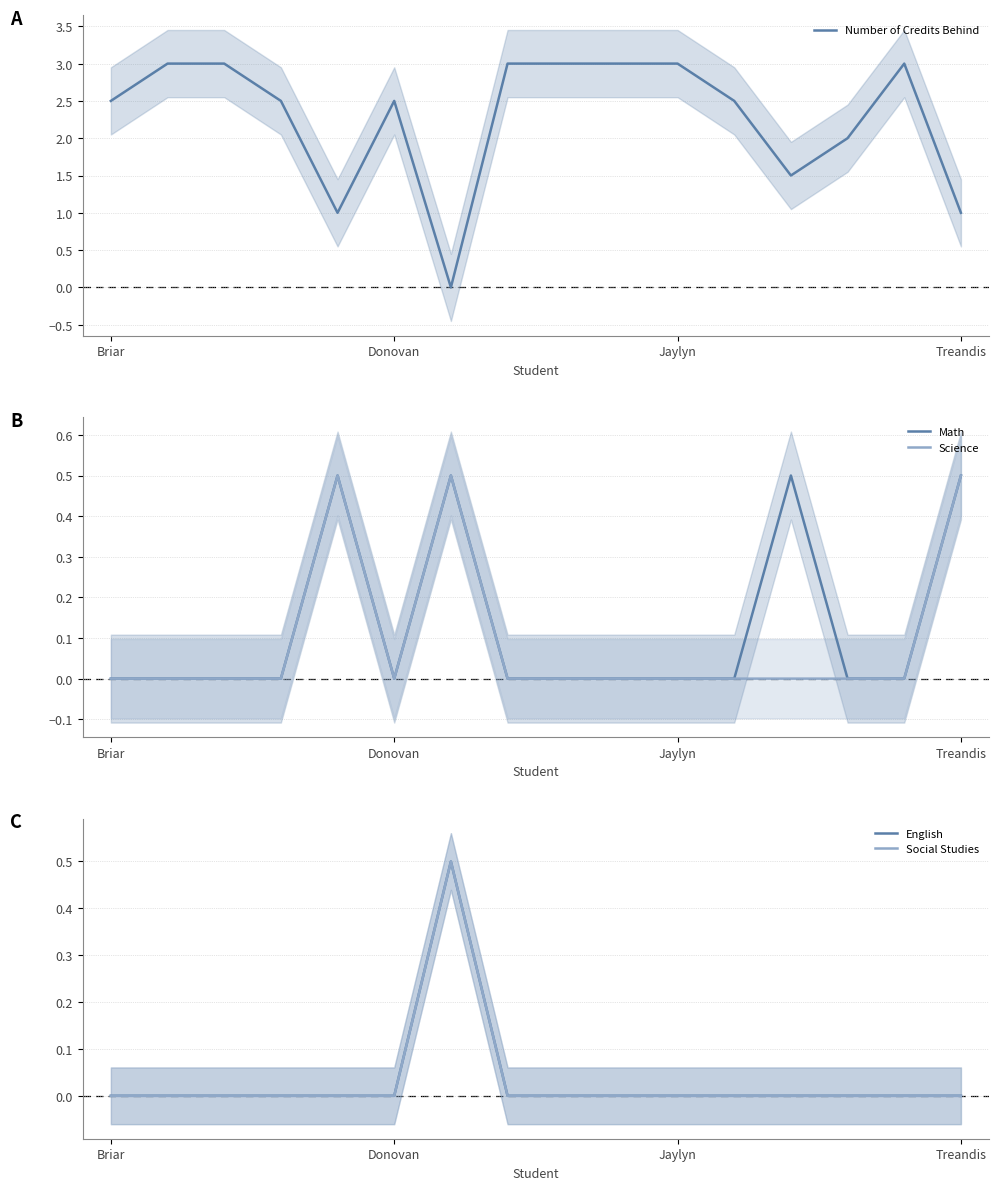

Is the value of Number of Credits Behind at 12 greater than the value of English at 13?

Yes